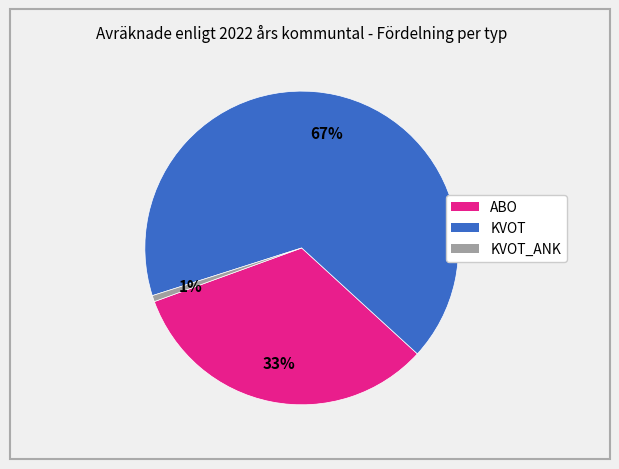

Do KVOT and ABO together represent more than half of the pie?

Yes